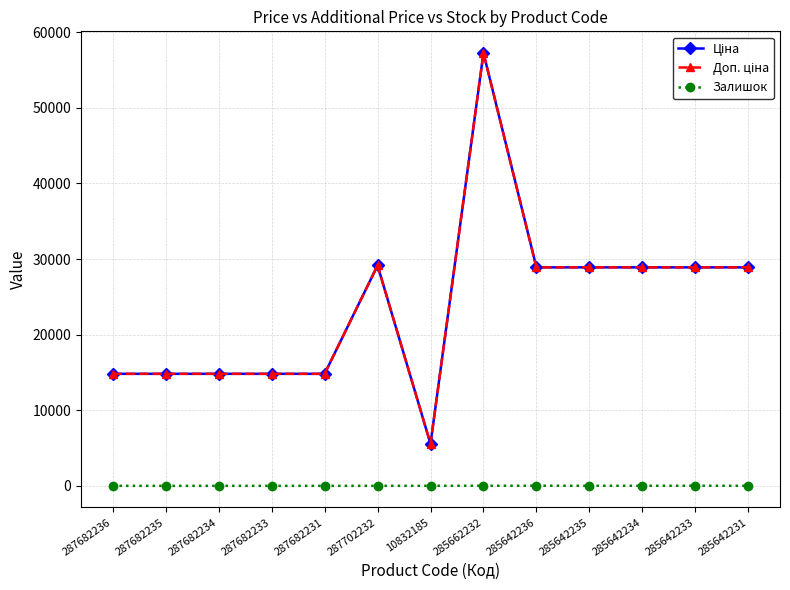

The value of Залишок at 287682233 is 5.9. True or false?

False